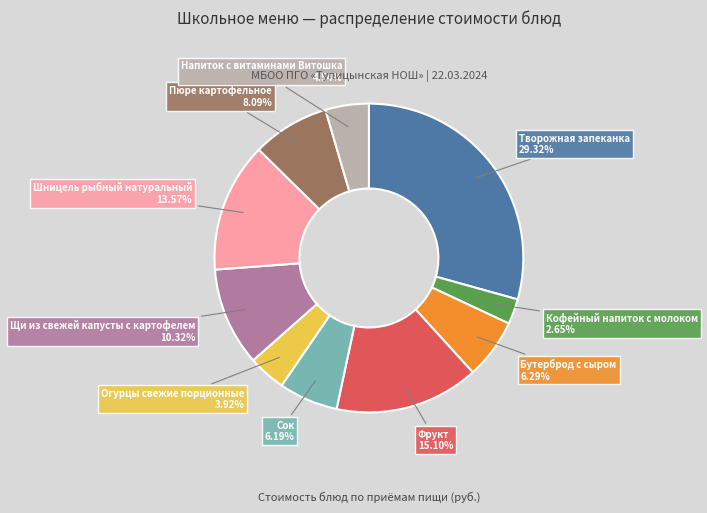

Is there any slice that represents more than half of the pie?

No